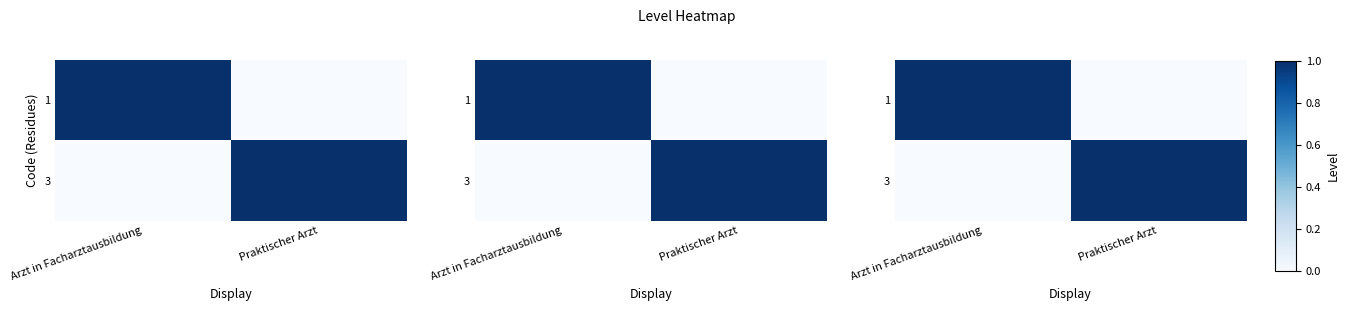

What is the difference between the 3 values at Arzt in Facharztausbildung and Praktischer Arzt?

1